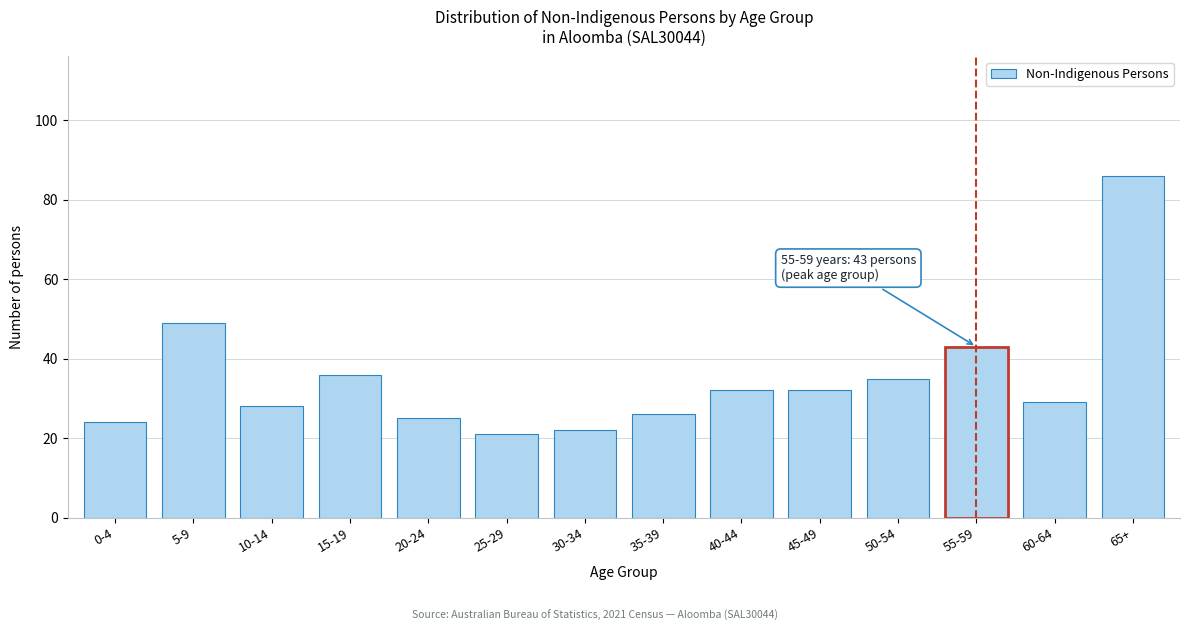

Reading left to right, list all the values displayed in this chart.

0-4=24	5-9=49	10-14=28	15-19=36	20-24=25	25-29=21	30-34=22	35-39=26	40-44=32	45-49=32	50-54=35	55-59=43	60-64=29	65+=86